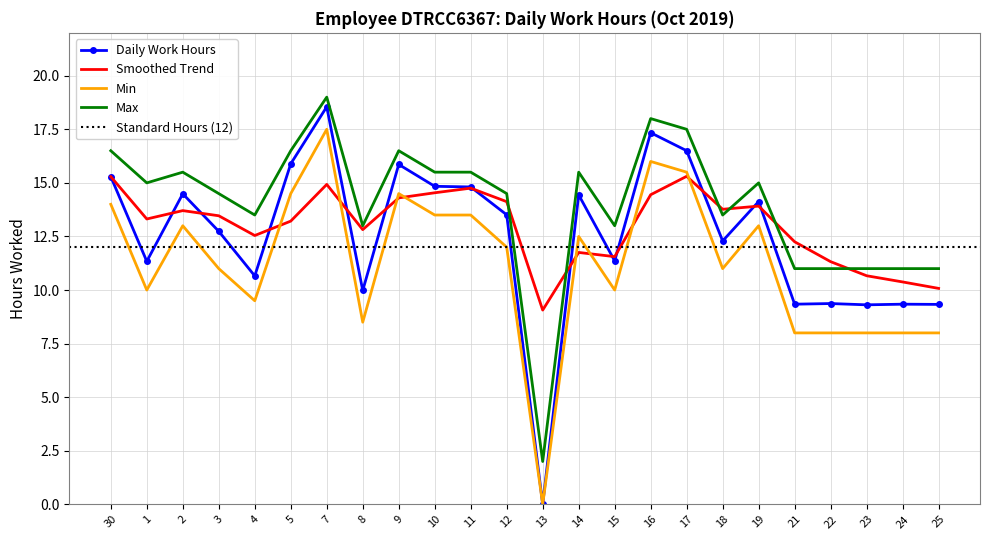

What is the sum of all Upper Bound values?

335.0